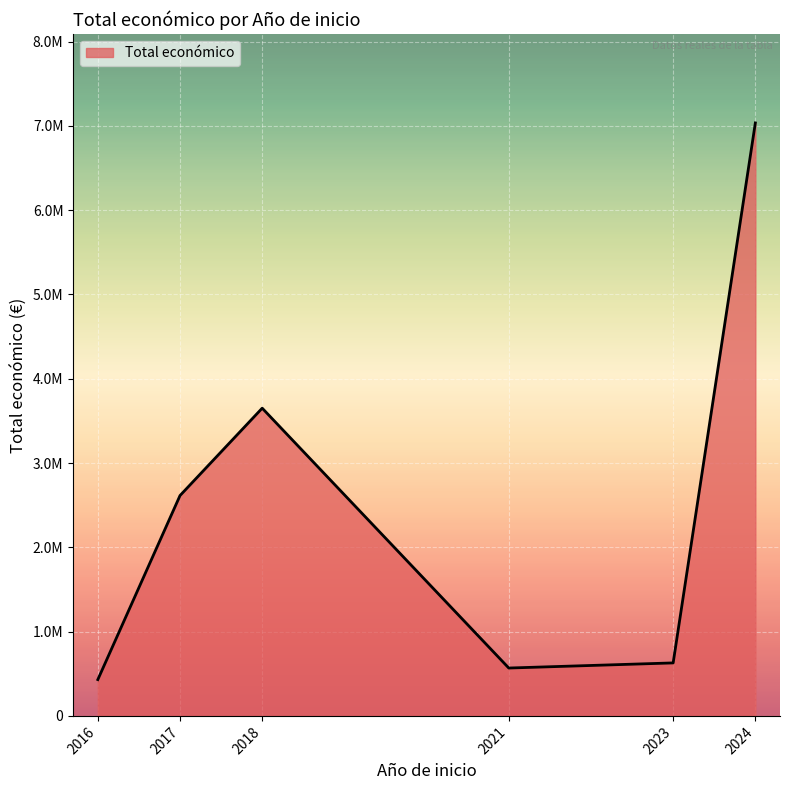

How many lines are shown in the chart?

1